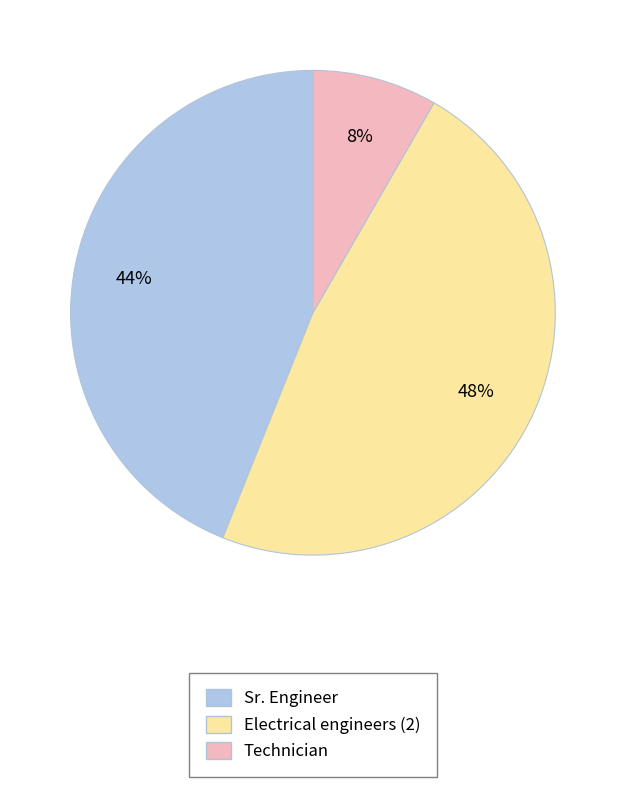

How many segments does this pie chart have?

3